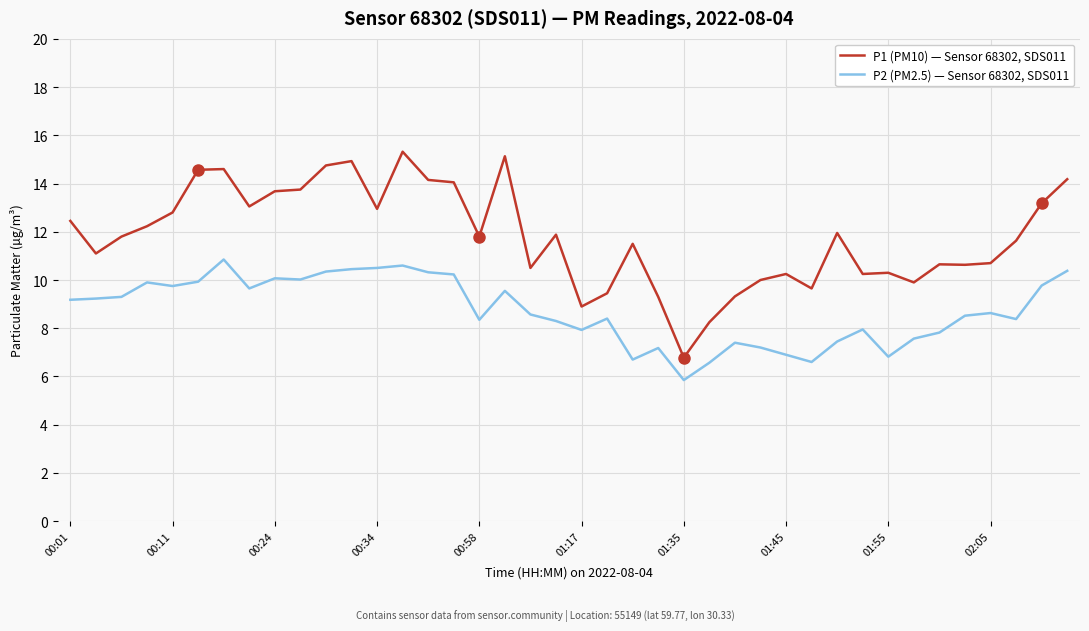

What is the minimum value for P1 (PM10) — Sensor 68302, SDS011?

6.8